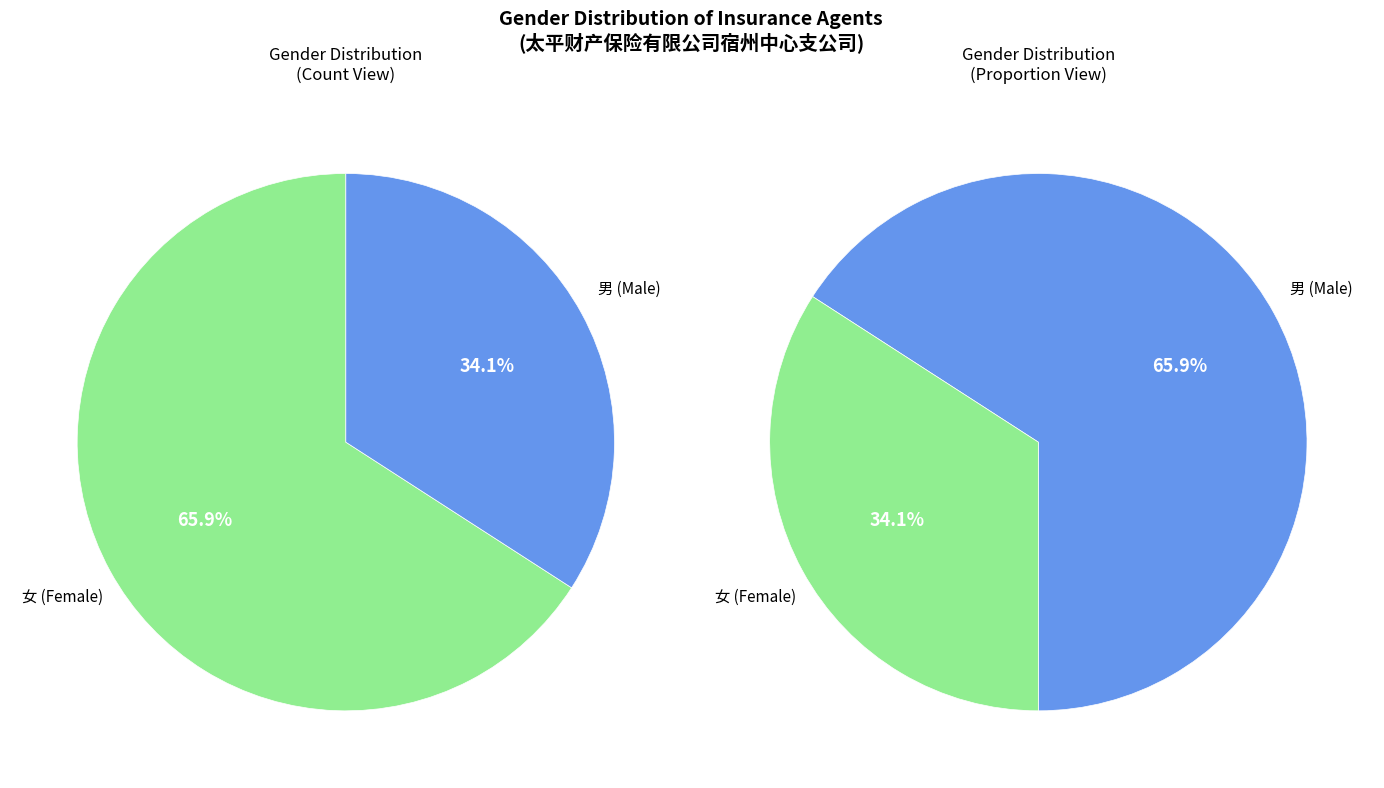

How many segments does this pie chart have?

2